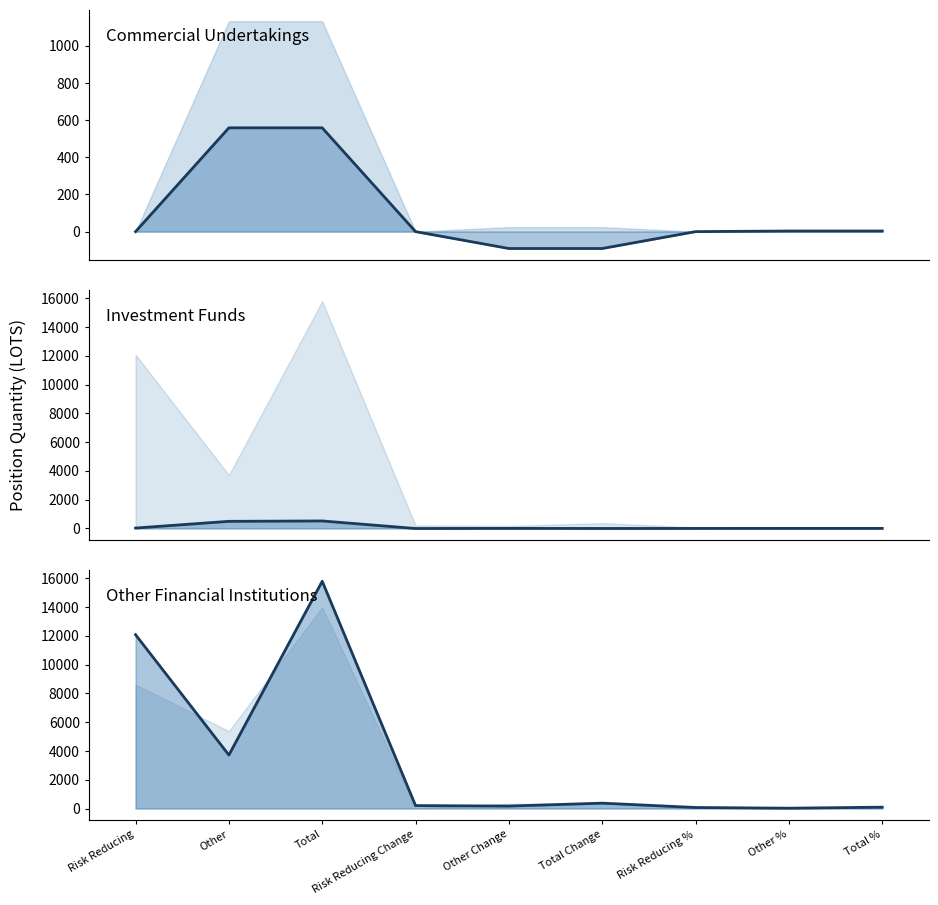

At which label does Long Positions (Investment Funds) line first exceed 3?

Risk Reducing